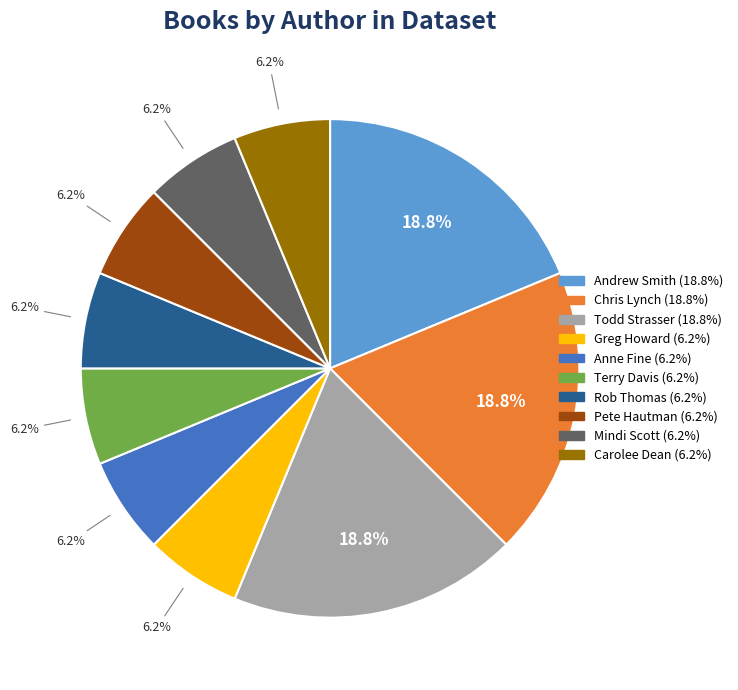

Is there any slice that represents more than half of the pie?

No